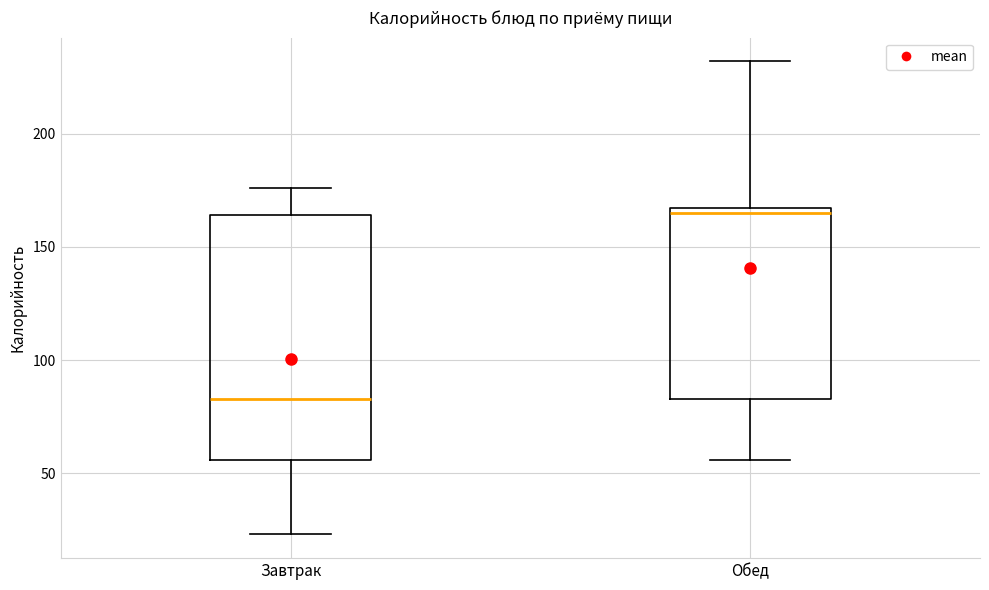

Which box has the lowest median line?

Завтрак